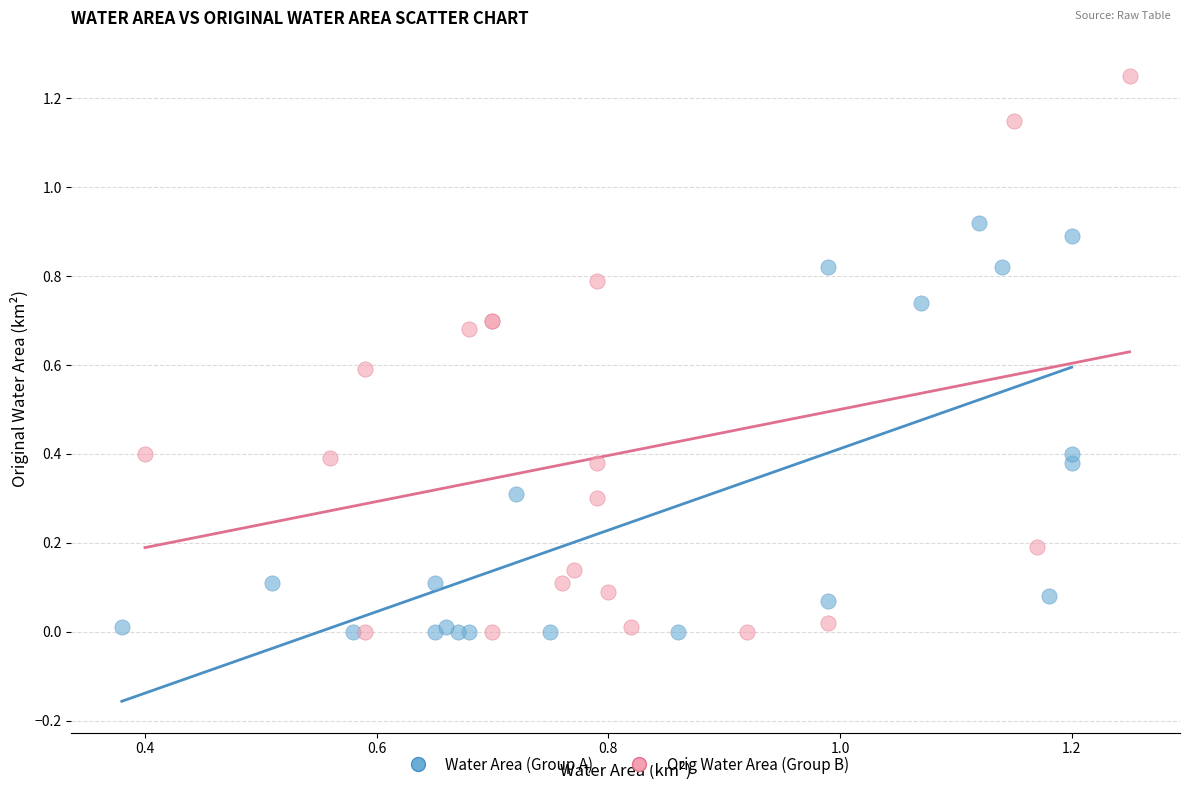

Which series contains the highest Y value?

Orig Water Area (Group B)